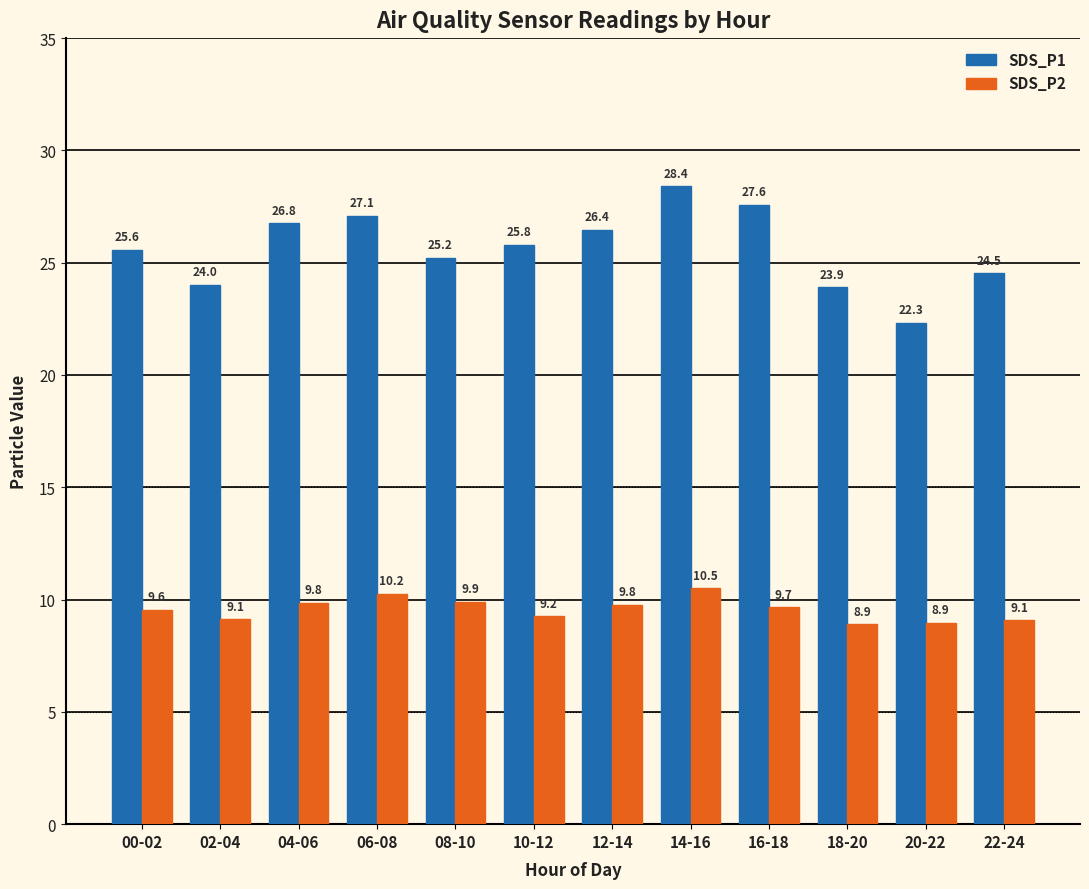

At which category is the sum across all series the highest?

14-16